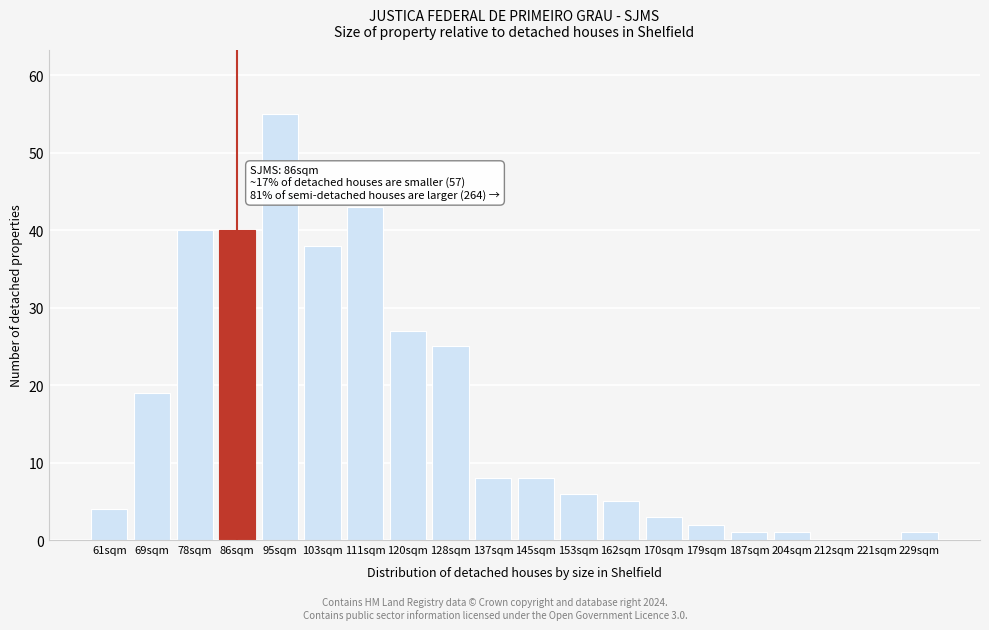

Reading left to right, transcribe all the data shown in this chart.

61sqm=4	69sqm=19	78sqm=40	86sqm=40	95sqm=55	103sqm=38	111sqm=43	120sqm=27	128sqm=25	137sqm=8	145sqm=8	153sqm=6	162sqm=5	170sqm=3	179sqm=2	187sqm=1	204sqm=1	212sqm=0	221sqm=0	229sqm=1